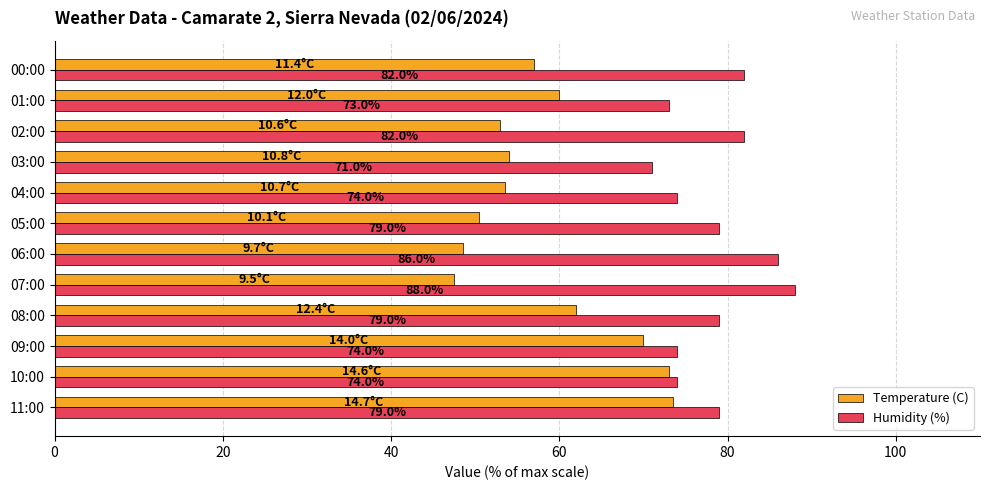

Which category has the lowest value in the Humidity (%) series?

03:00